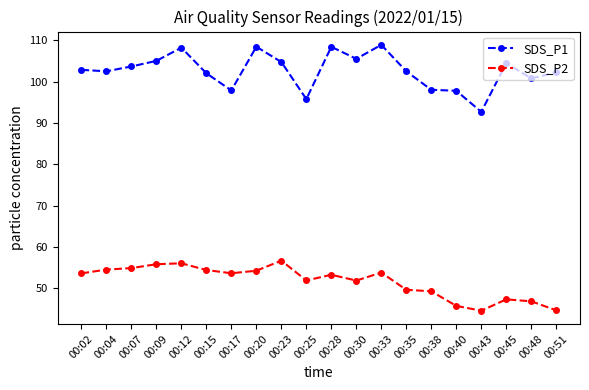

What is the difference between the highest and lowest values at 00:43?

48.1